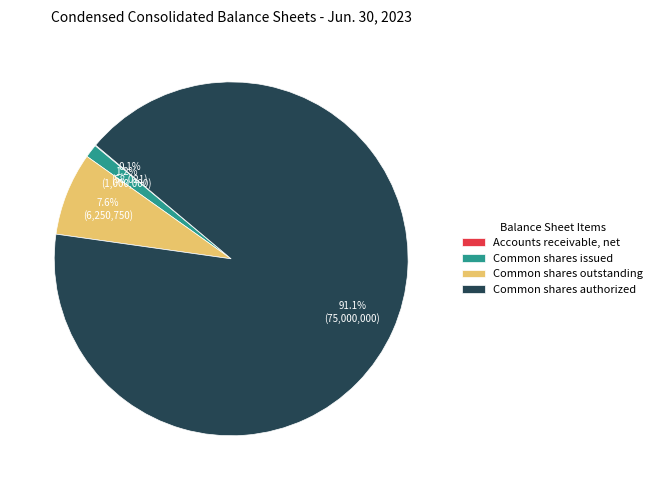

To the nearest percent, what is the difference between the largest and smallest slice percentages?

91%